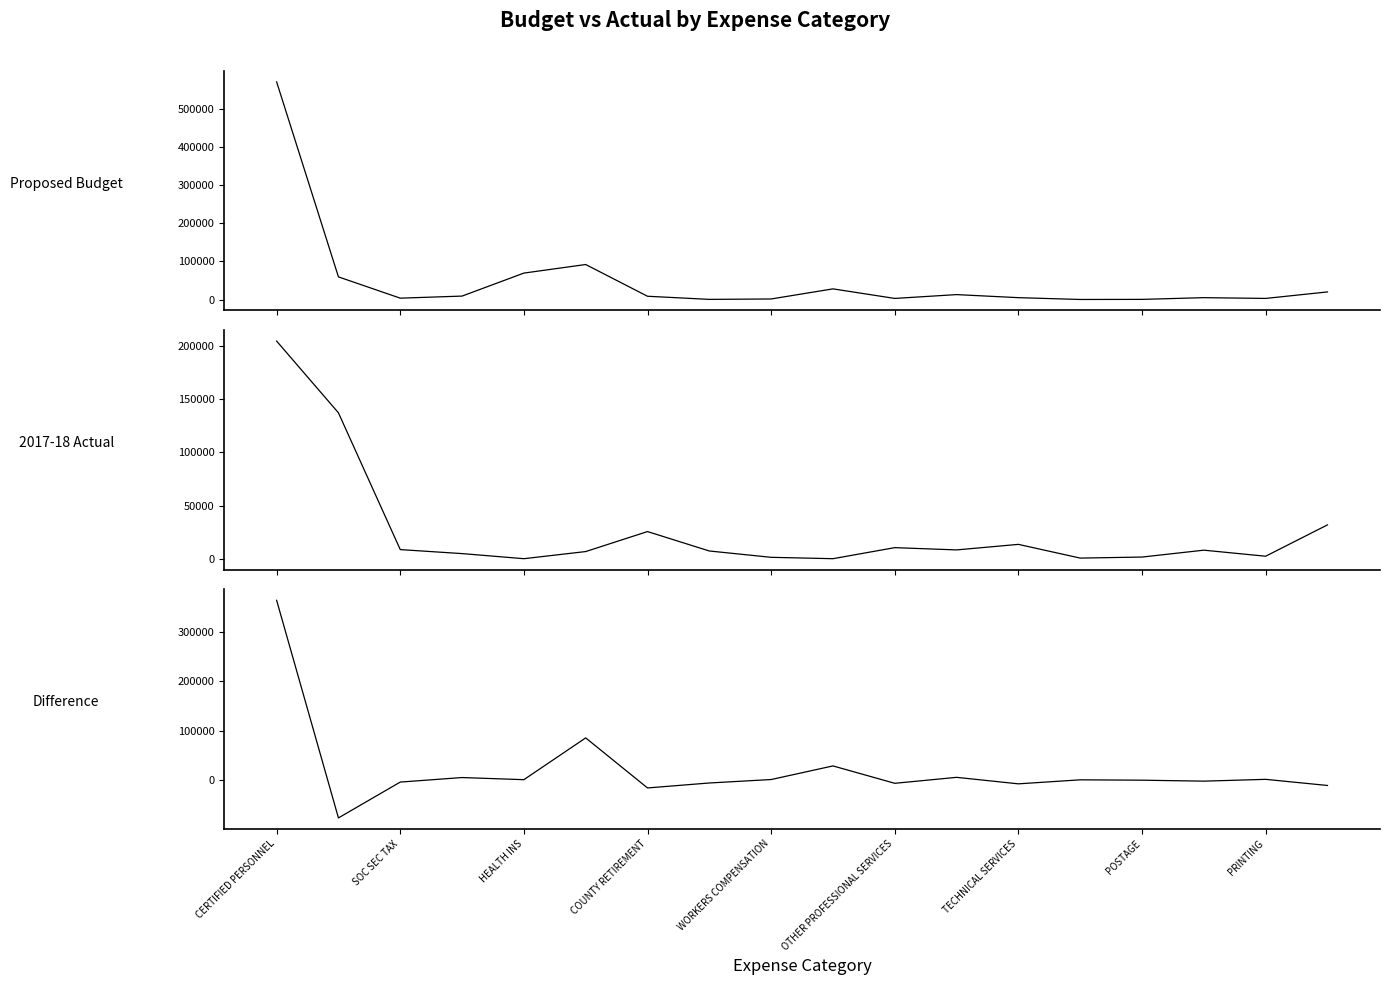

Which has a higher value, HEALTH INS or OTHER PROFESSIONAL SERVICES?

OTHER PROFESSIONAL SERVICES